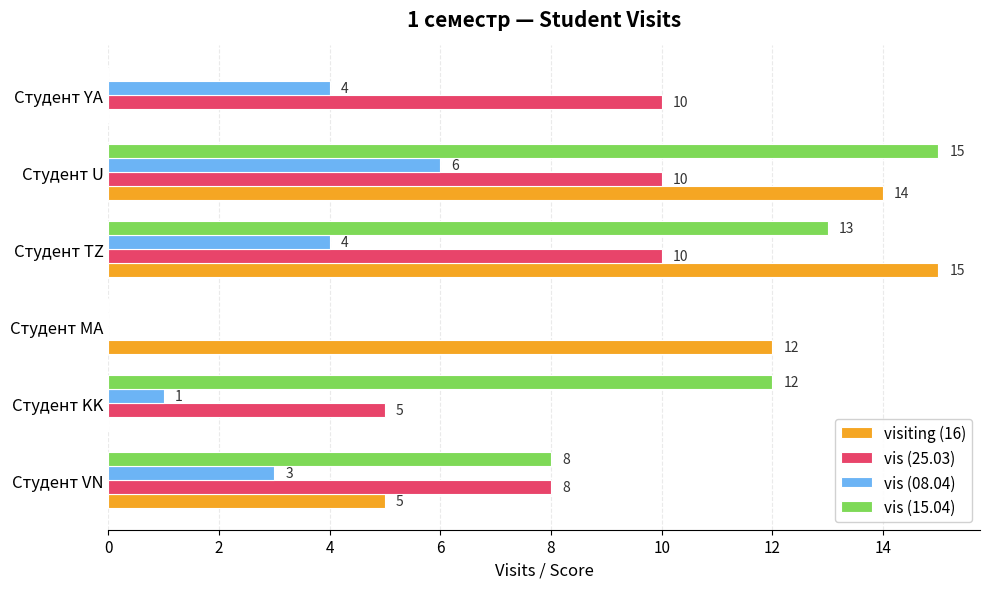

What is the sum of all vis (15.04) values?

48